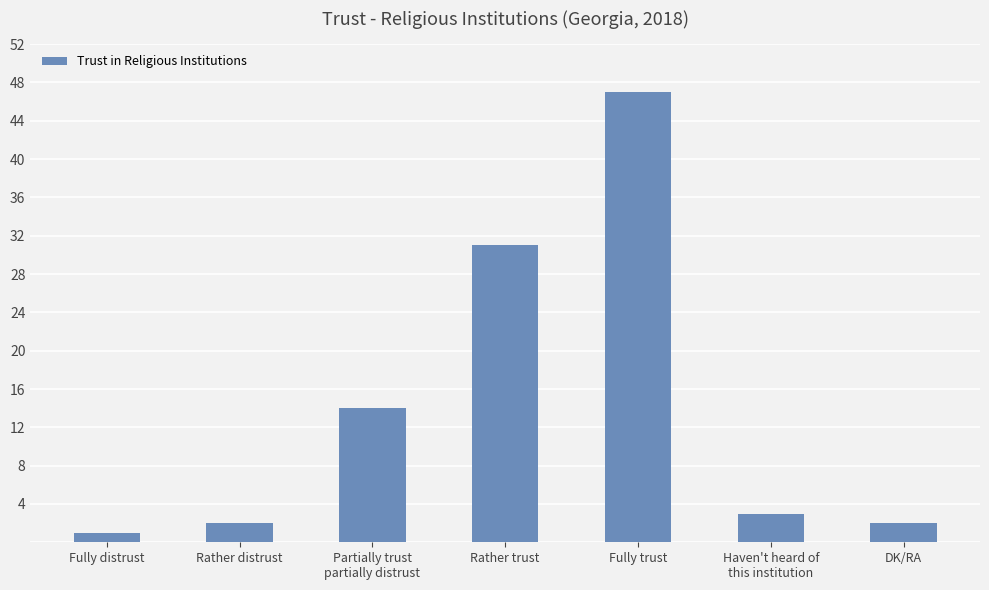

What is the difference between the maximum and second lowest values?

45